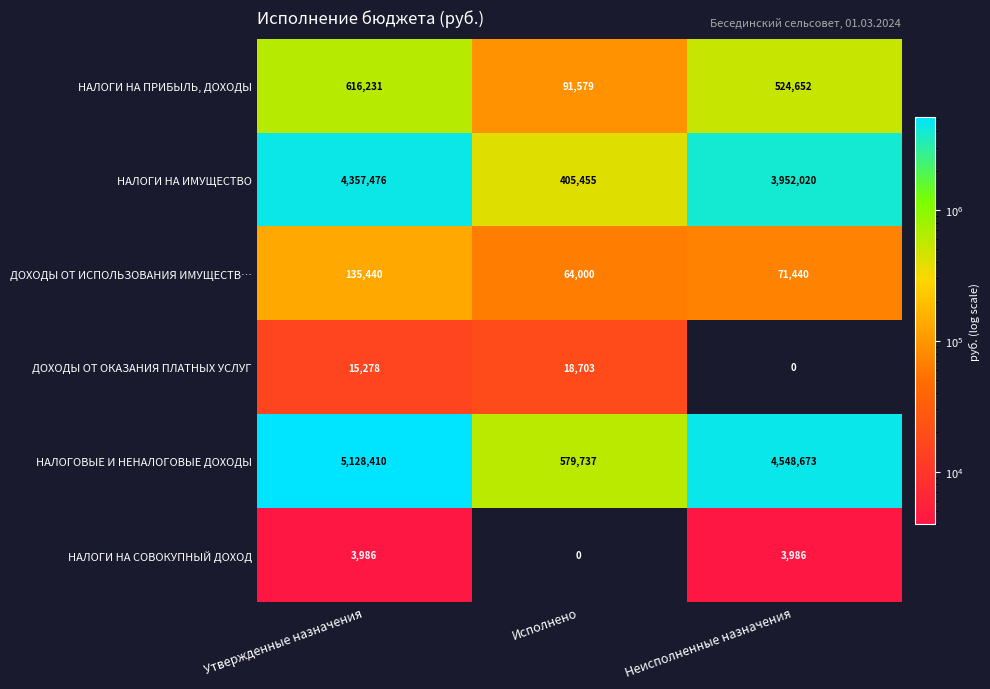

Count the number of data series in this chart.

6